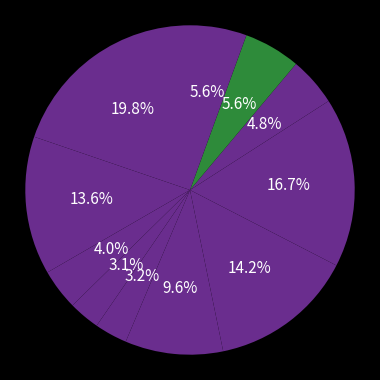

How many segments does this pie chart have?

11